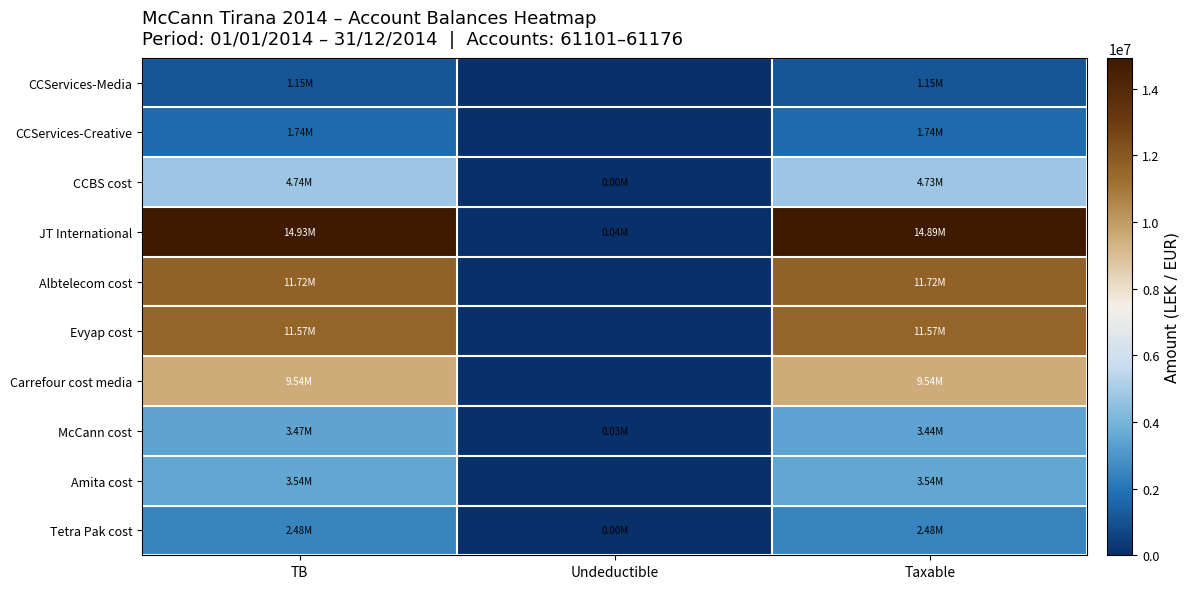

Rank the series by their maximum value, from lowest to highest.

CCServices-Media, CCServices-Creative, Tetra Pak cost, McCann cost, Amita cost, CCBS cost, Carrefour cost media, Evyap cost, Albtelecom cost, JT International